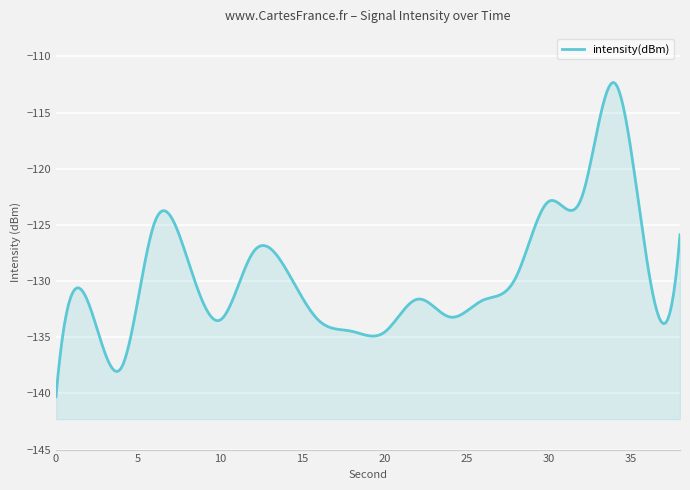

How many interior local valleys (lower than both neighbors) does the data have?

5